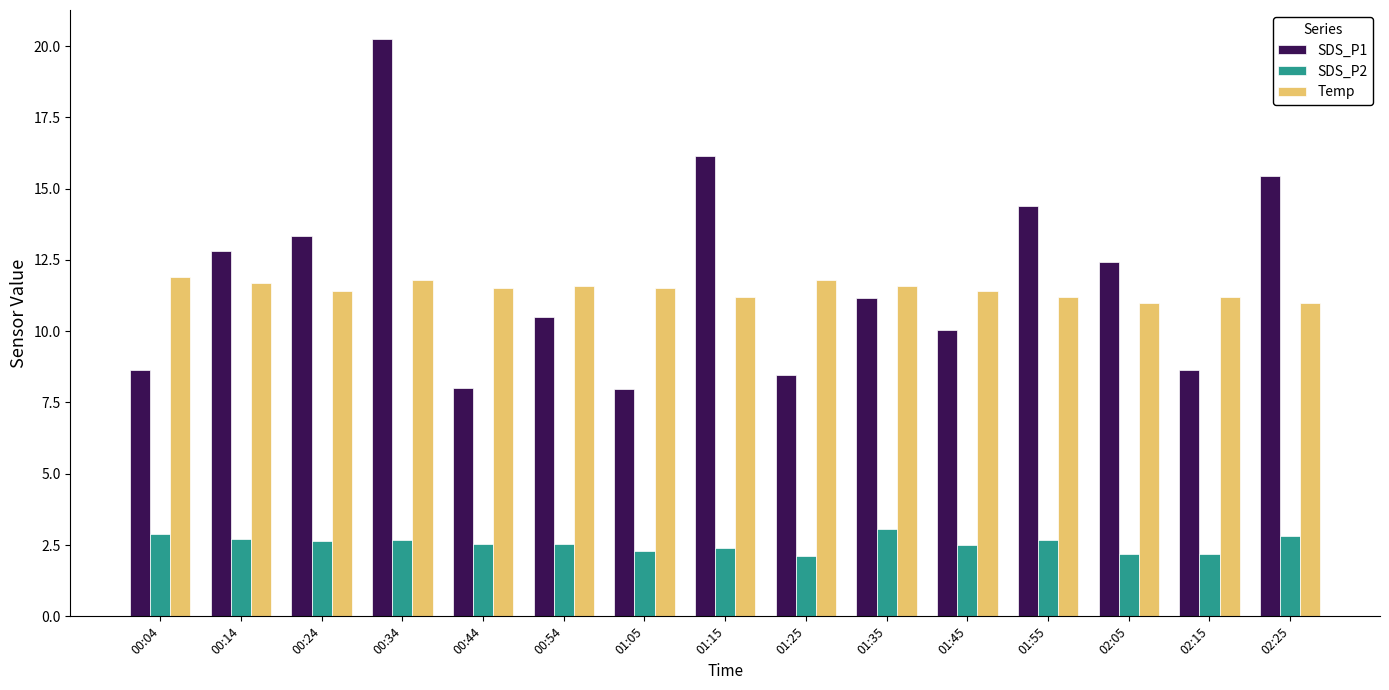

How many groups of bars are there?

15